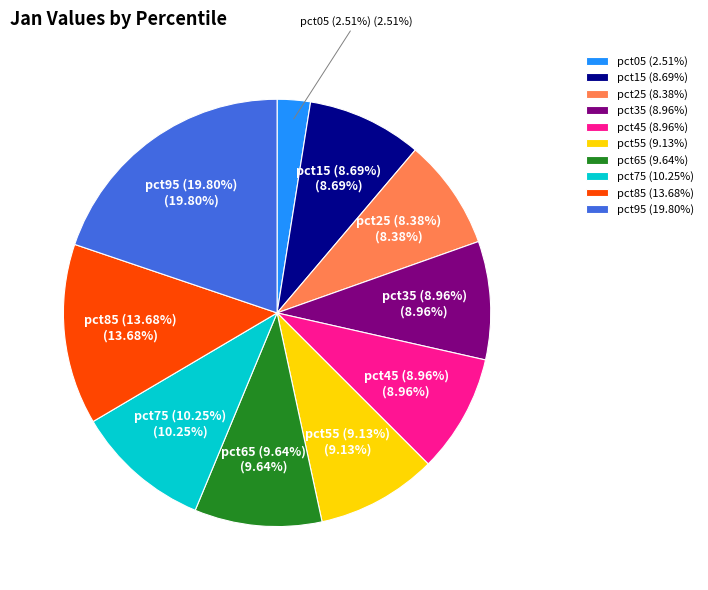

Do pct65 (9.64%) and pct35 (8.96%) together represent more than half of the pie?

No